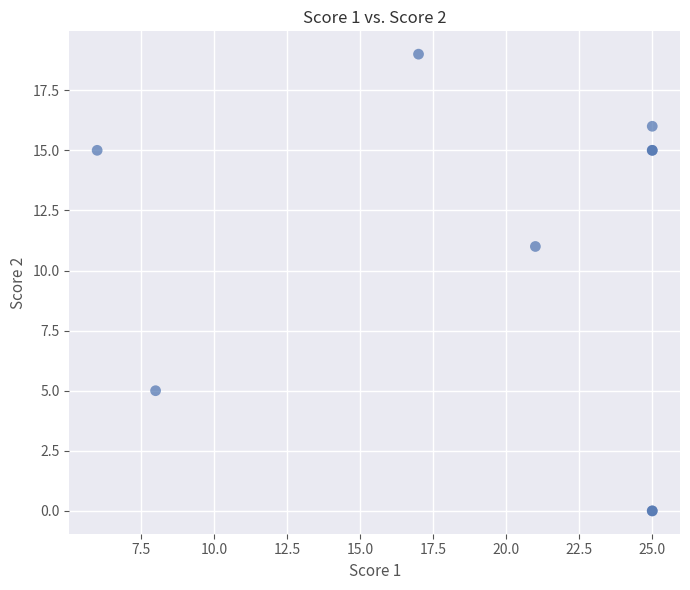

What Y value in the scatter plot is closest to 9?

11